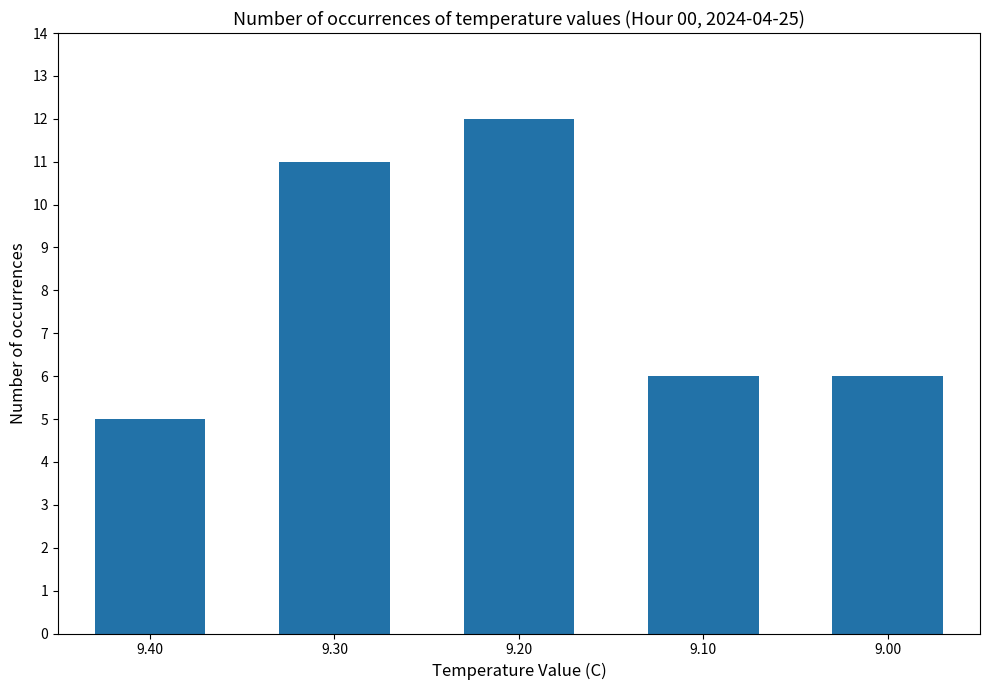

What is the sum of the values at 9.00 and 9.40?

11